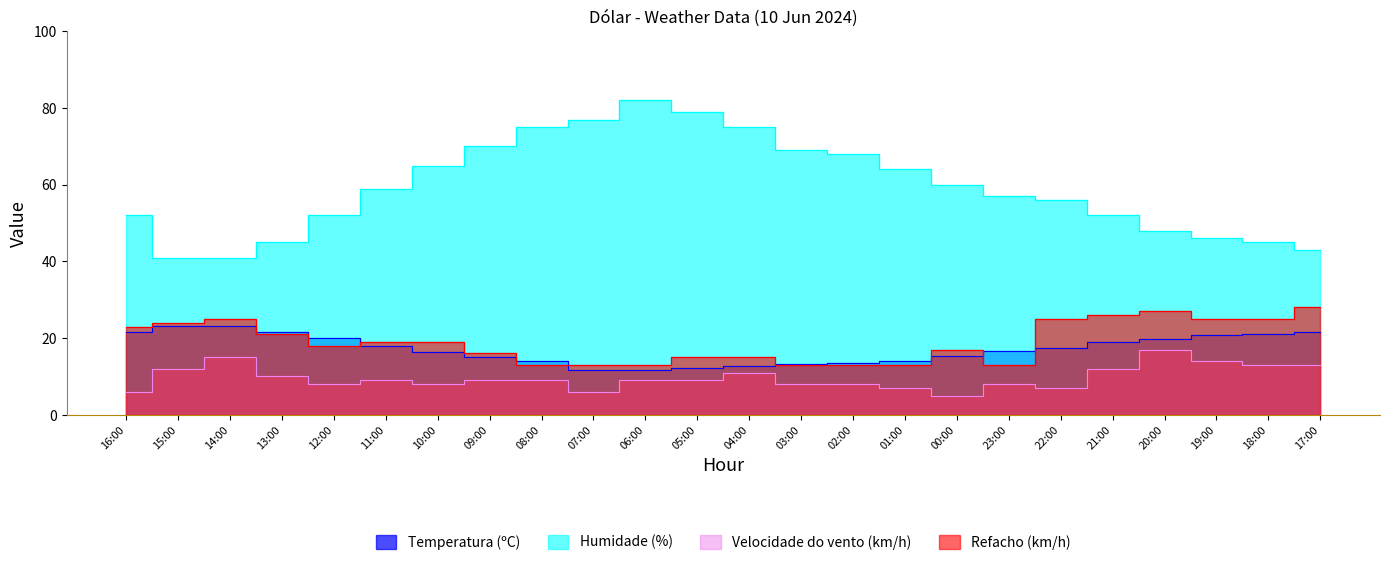

In Refacho (km/h), how many points are higher than both neighbors (excluding endpoints)?

3